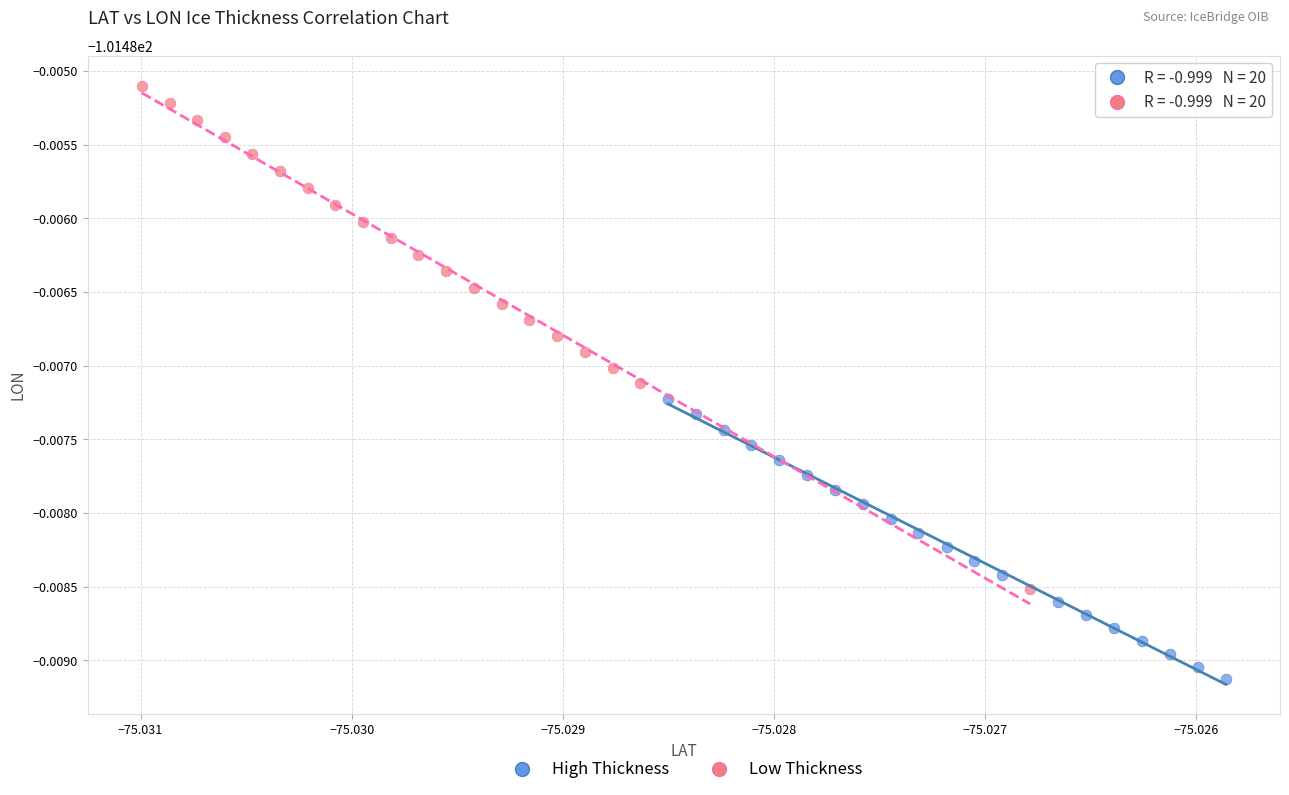

What are all the series names shown in the legend?

High Thickness, Low Thickness